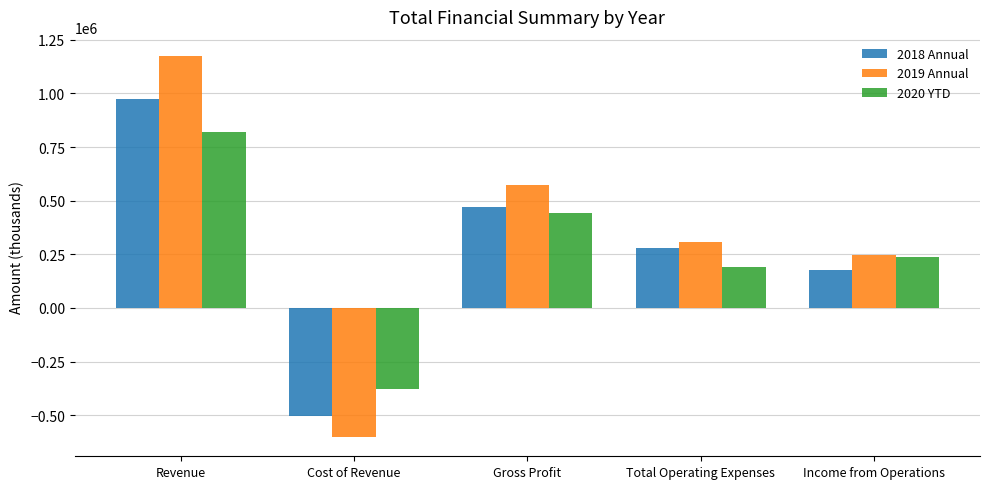

Rank the series at Total Operating Expenses from lowest to highest value.

2020 YTD, 2018 Annual, 2019 Annual